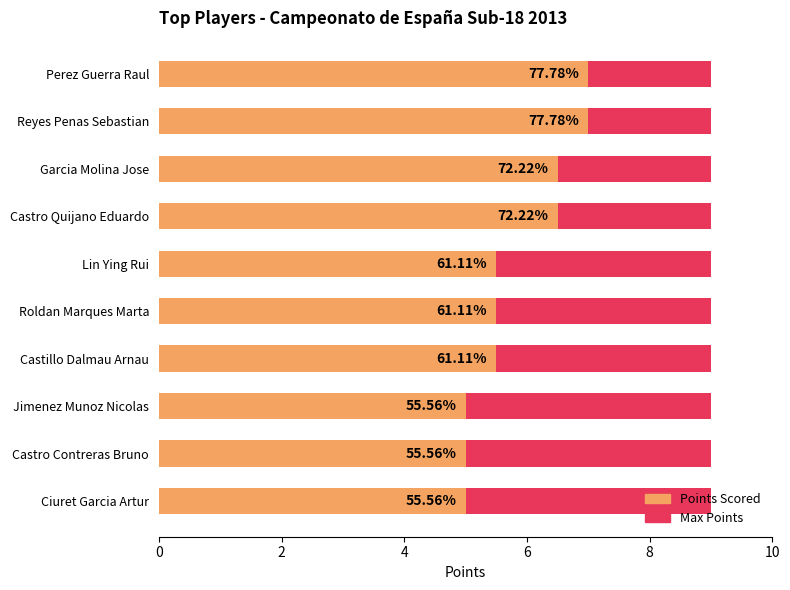

Is the value of Points Scored at 7 greater than the value of Max Points at 6?

Yes